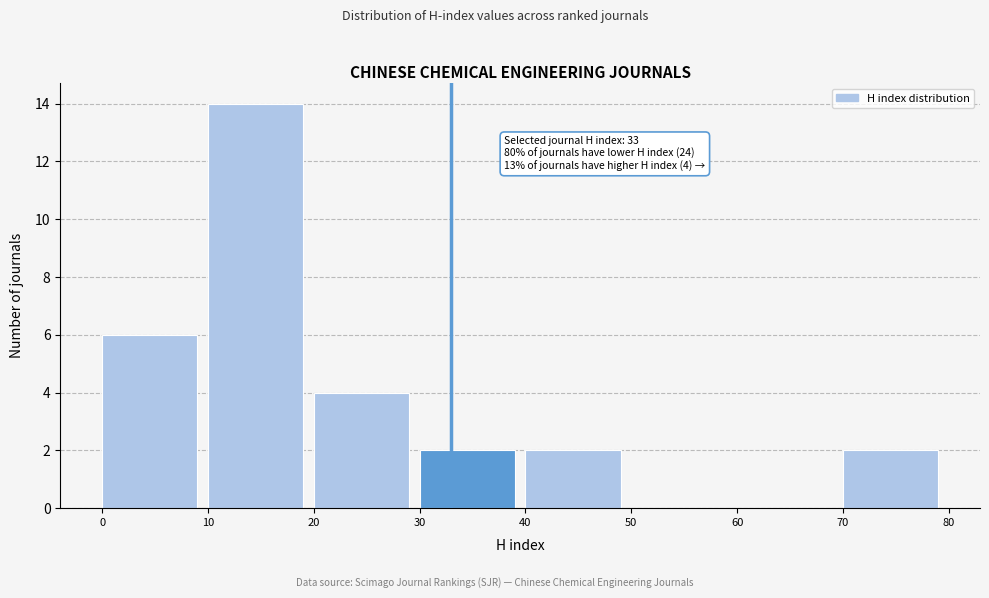

Over which range of the x-axis is the bar tallest?

10 to 20